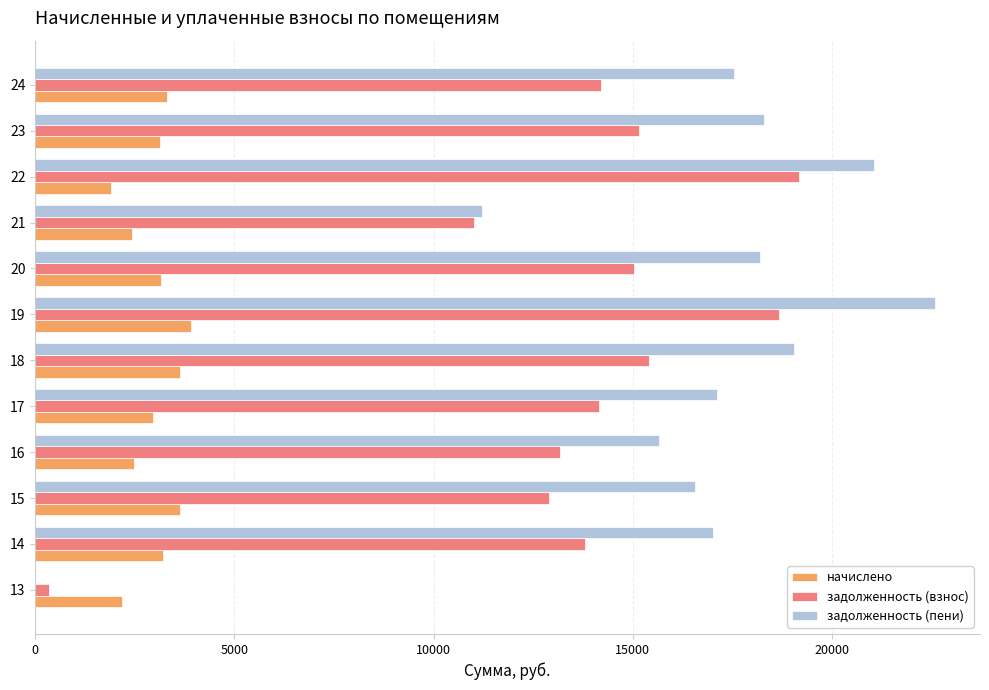

At which label is задолженность (пени) closest to 11295?

21